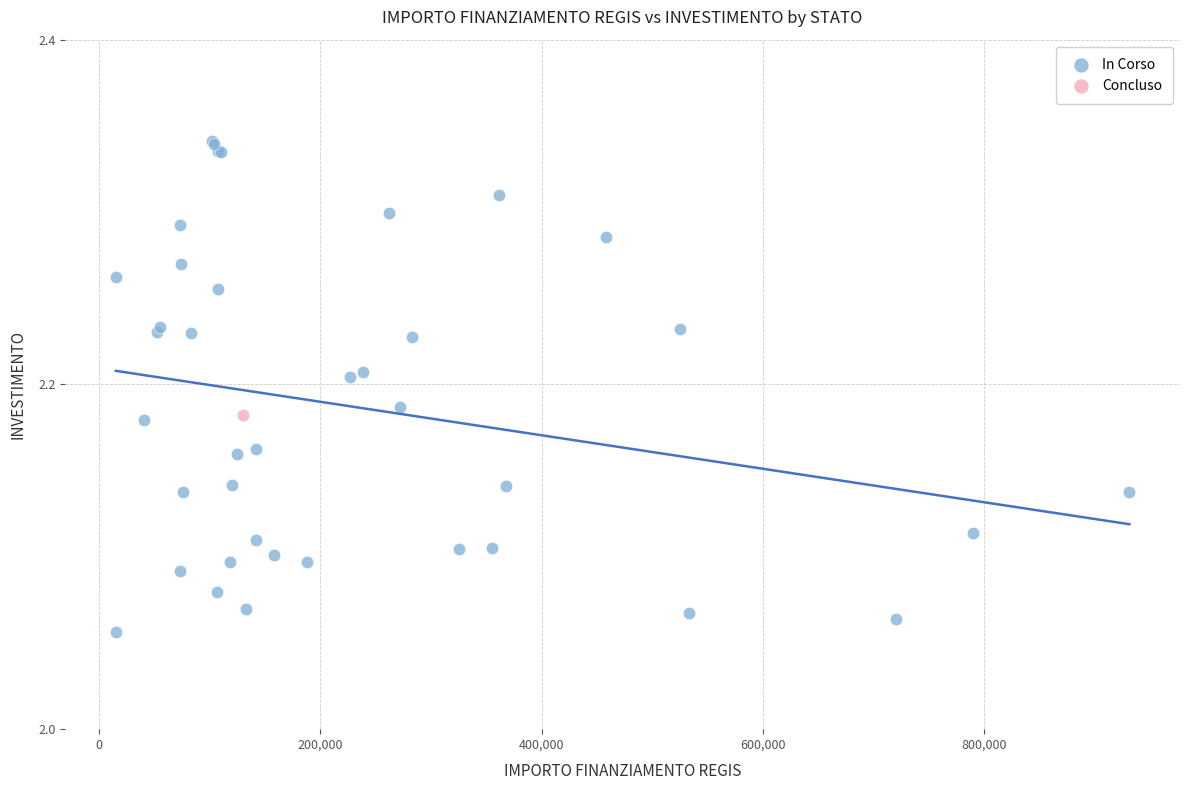

What are all the series names shown in the legend?

In Corso, Concluso